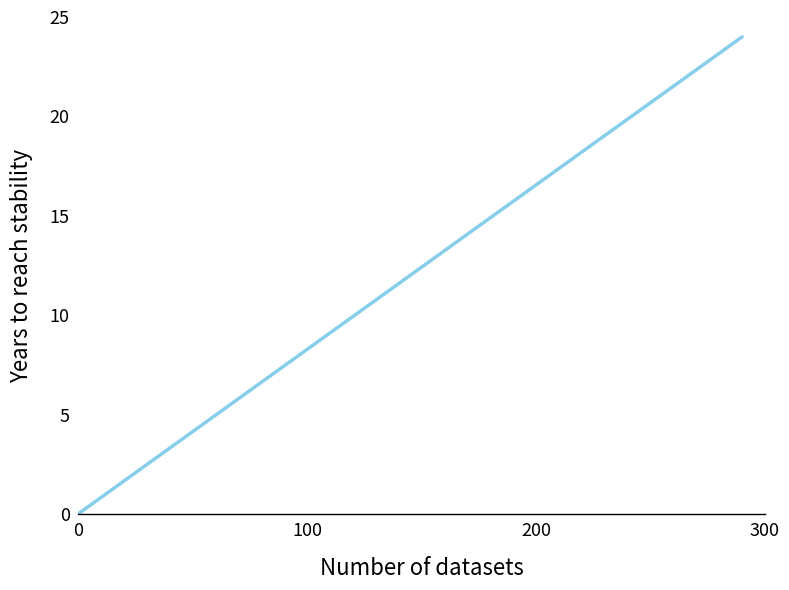

What is the greatest value displayed?

24.0